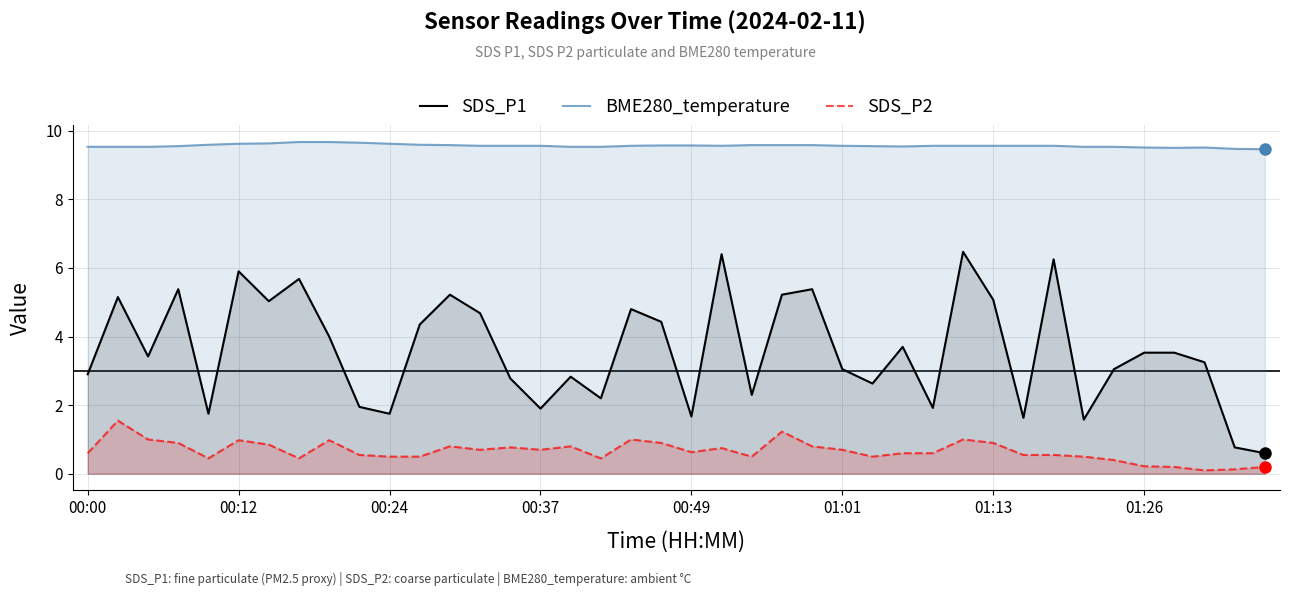

How many lines are shown in the chart?

3